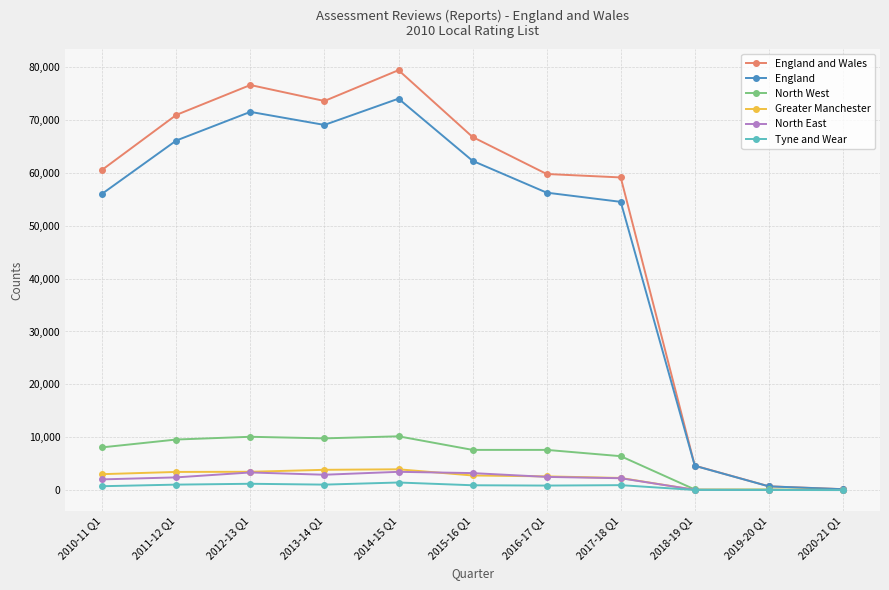

What position from the left is 2013-14 Q1?

4